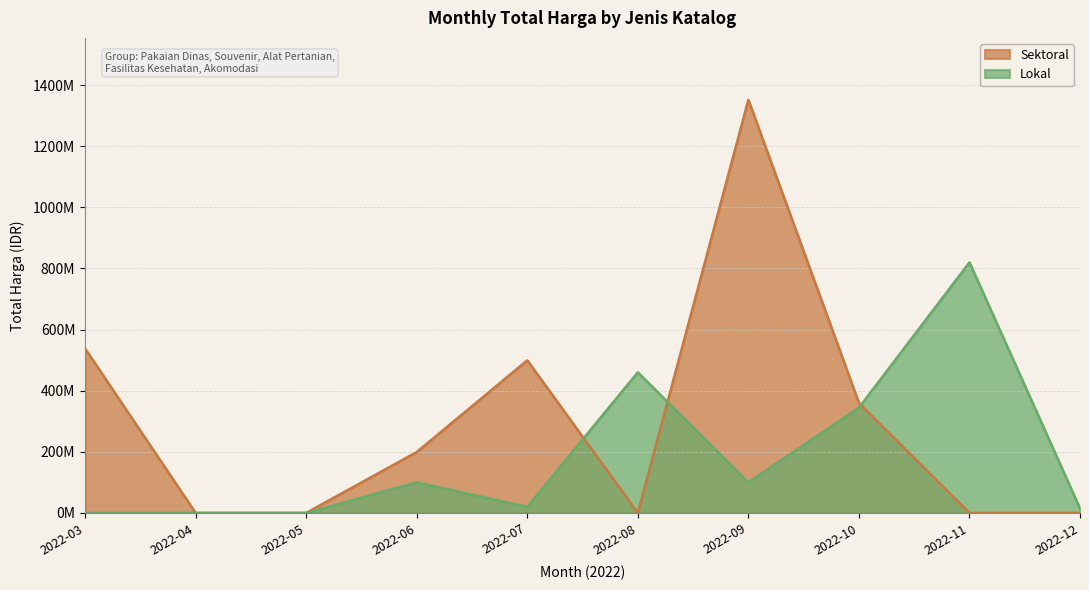

The Total Harga (Lokal) series shows 19687776 at 2022-10. True or false?

False